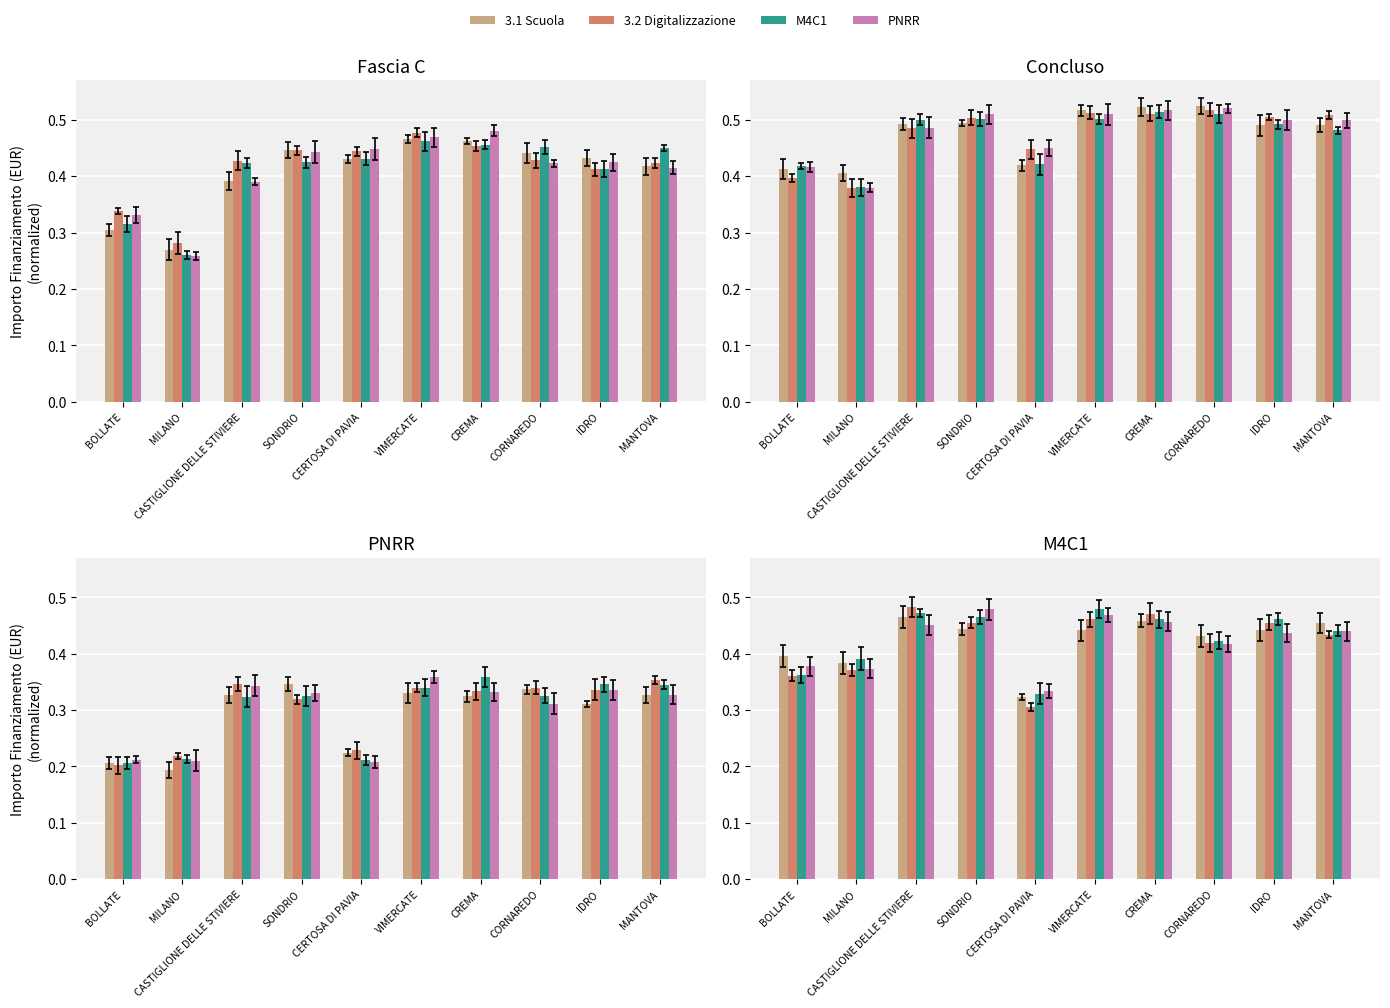

Is it true that 3.1 Scuola equals 0.7 at MILANO?

False